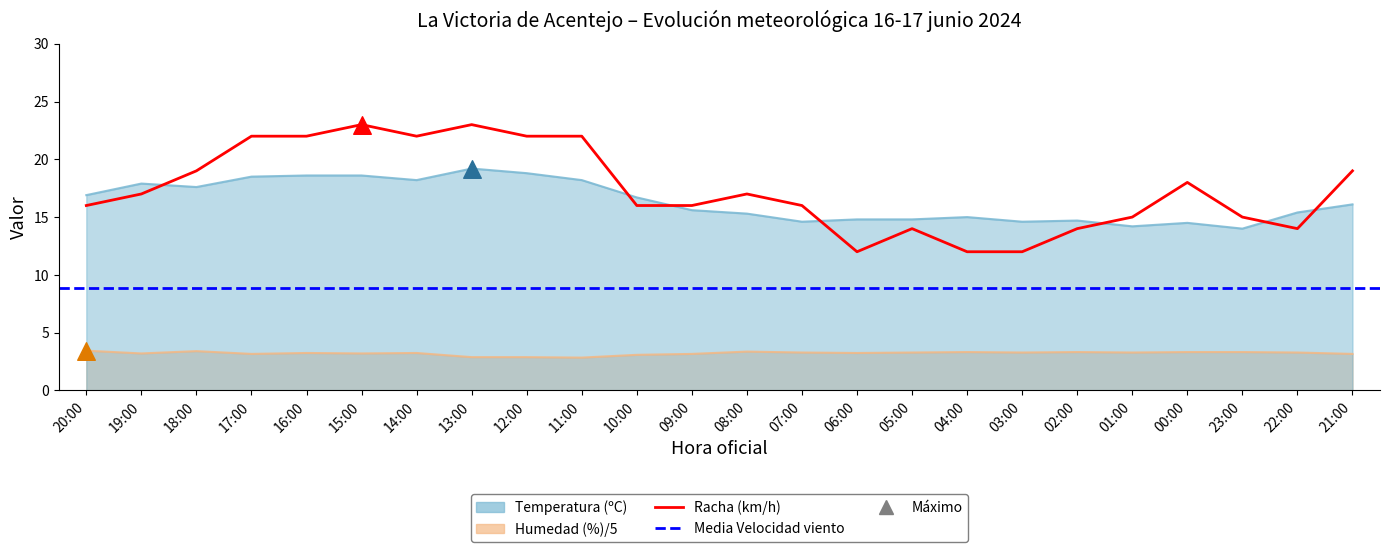

Which series has the largest total across all categories?

Racha (km/h)